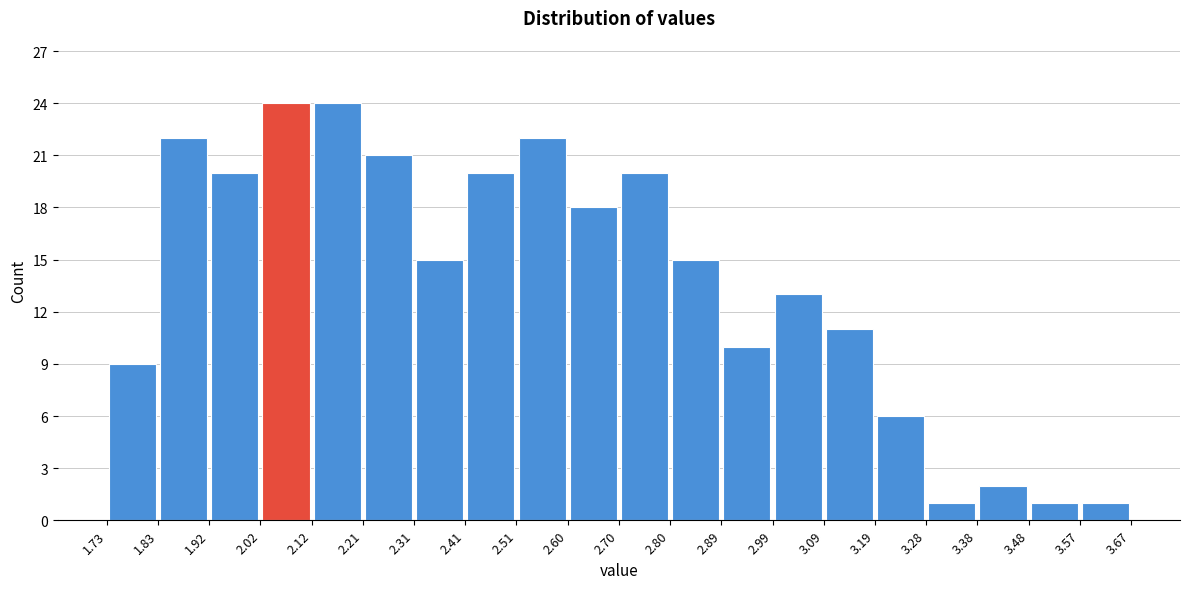

How tall is the bar that spans 2.21 to 2.31 on the x-axis? The values are not printed on the chart, so give them approximately, as read against the axis.

21